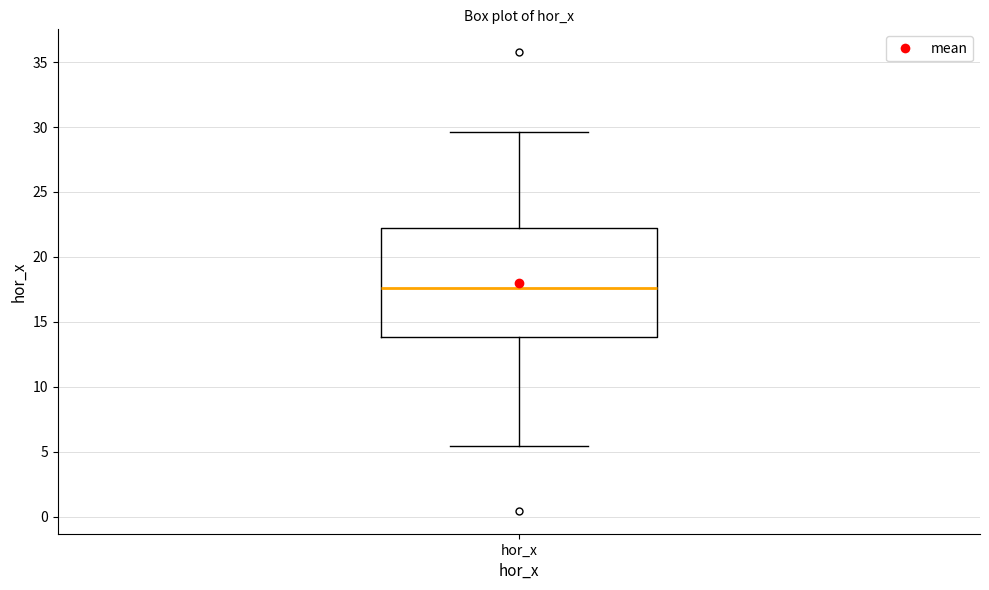

Where does the lower whisker of the box for hor_x end on the y-axis? The values are not printed on the chart, so give them approximately, as read against the axis.

5.5